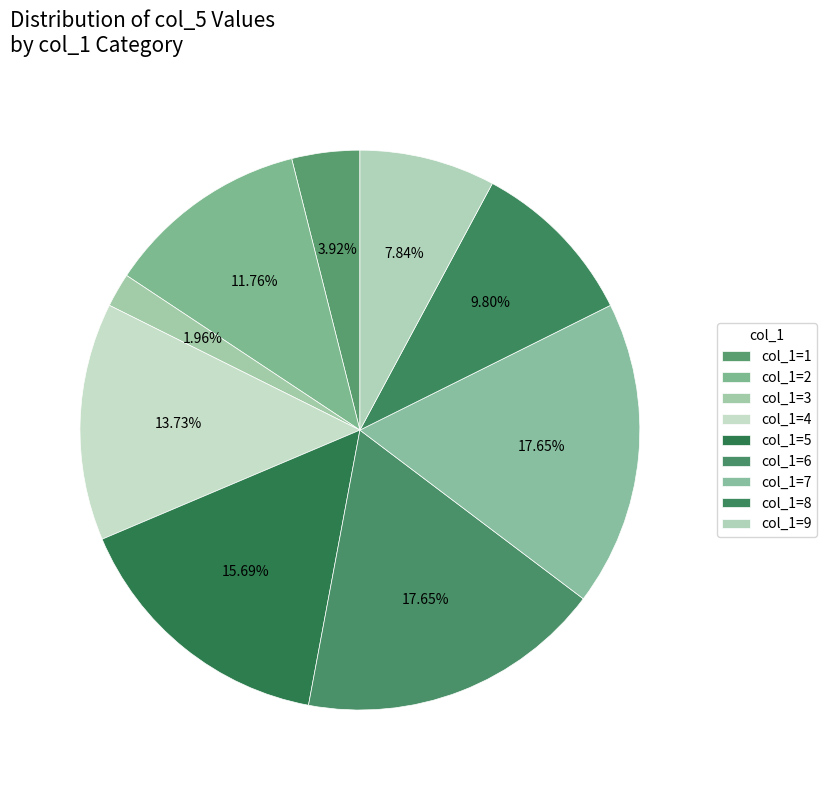

To the nearest percent, what is the average slice percentage?

11%